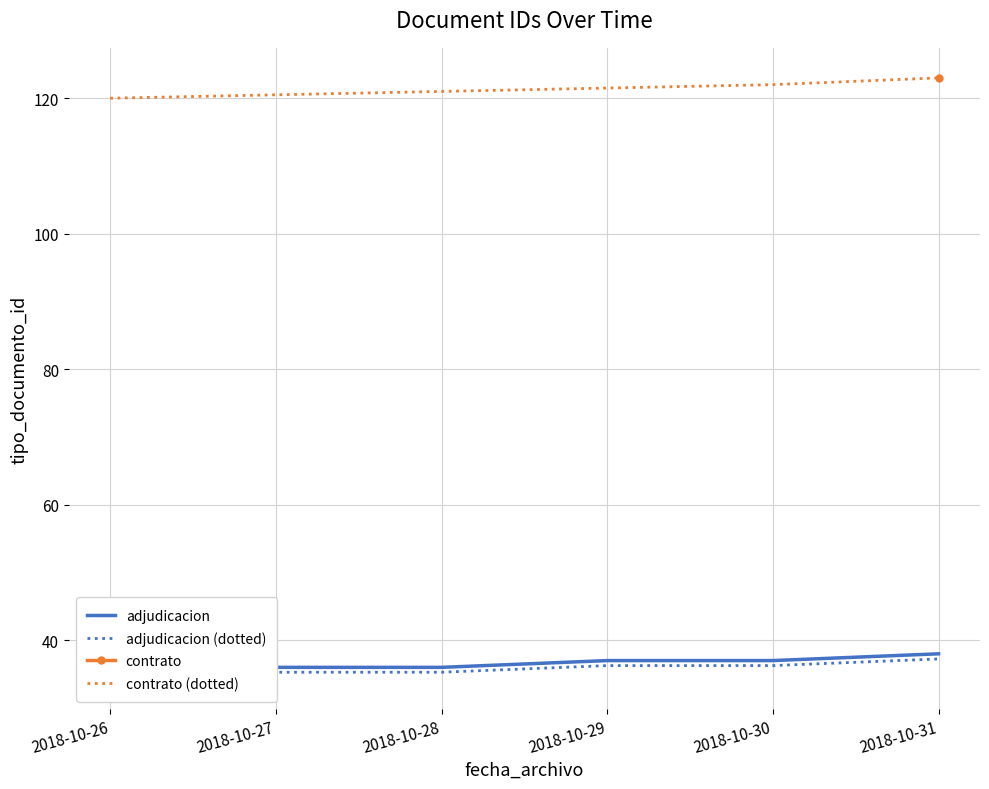

Which series has the largest total across all categories?

contrato (dotted)